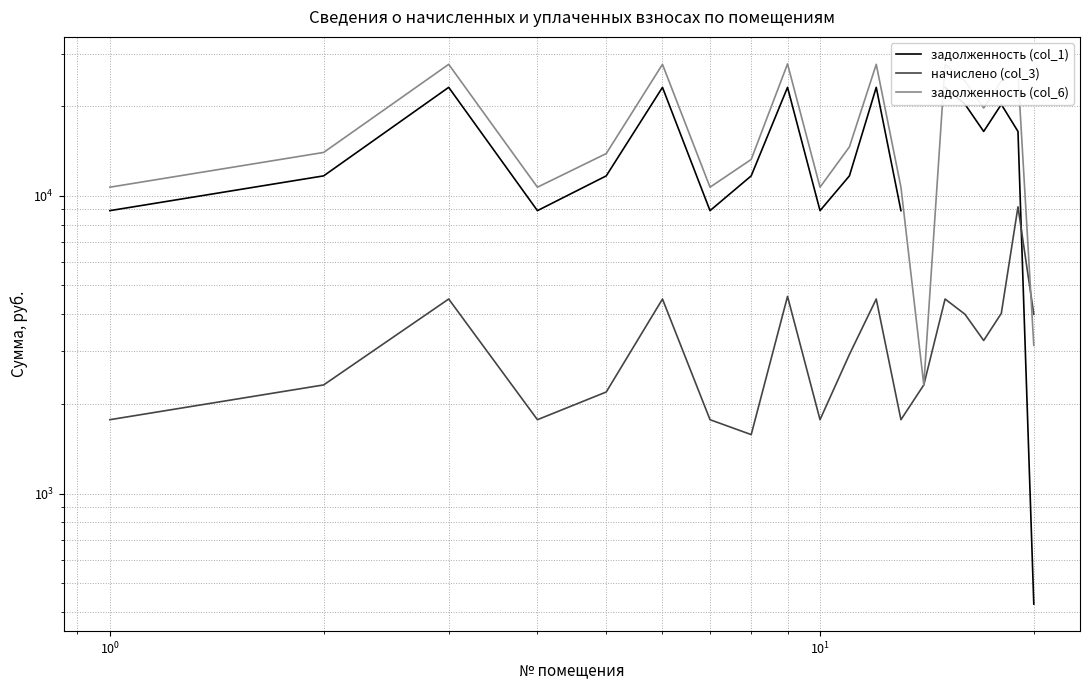

How many interior local peaks does the задолженность (col_1) series have?

5